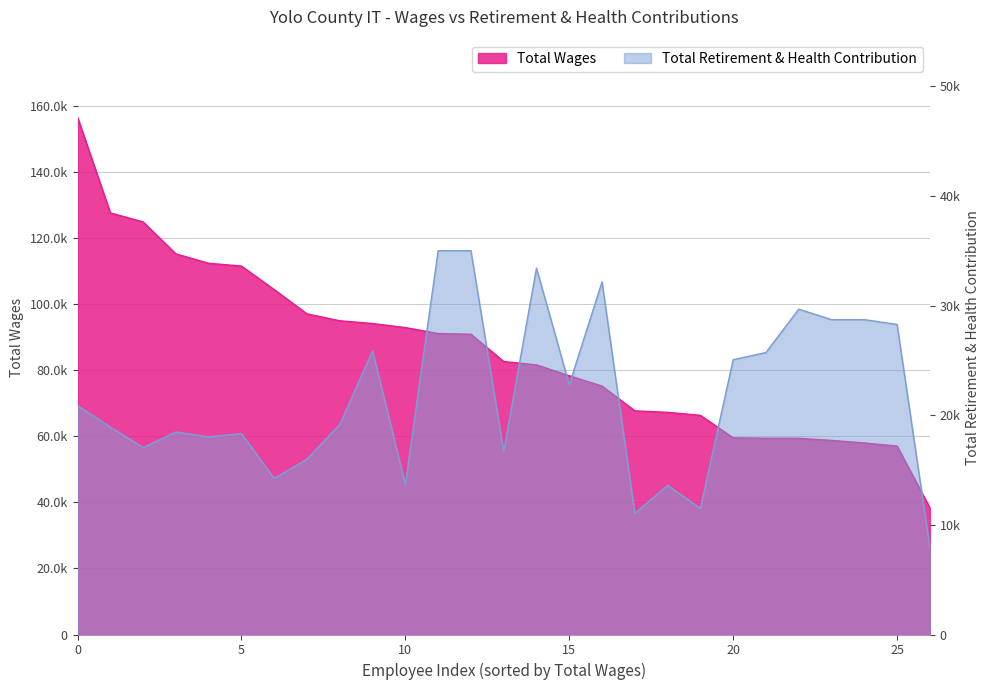

What is the value of the Total Retirement & Health Contribution point at the 16th from the left?

16683